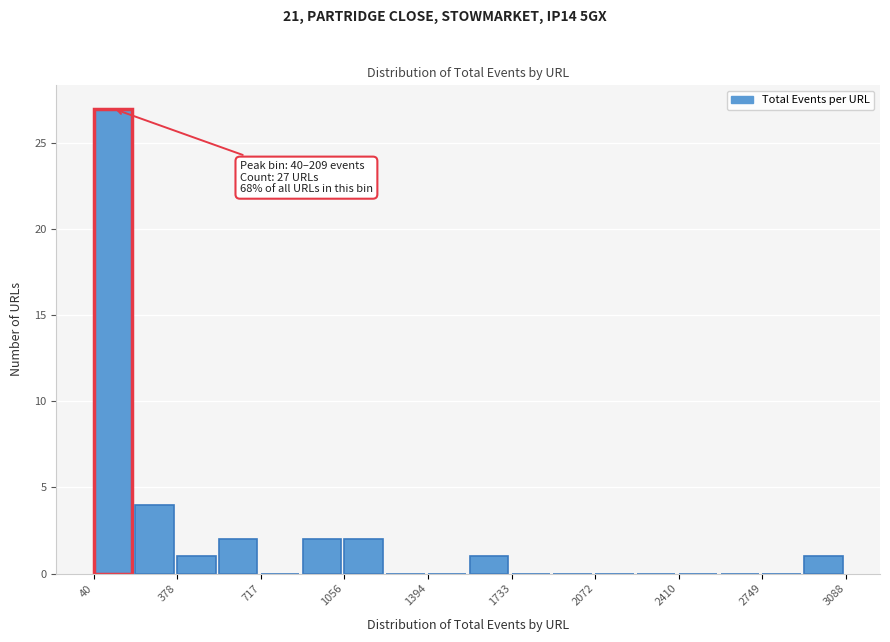

Around what value on the x-axis is the tallest bar? Give the approximate position of its centre, as read against the axis.

100